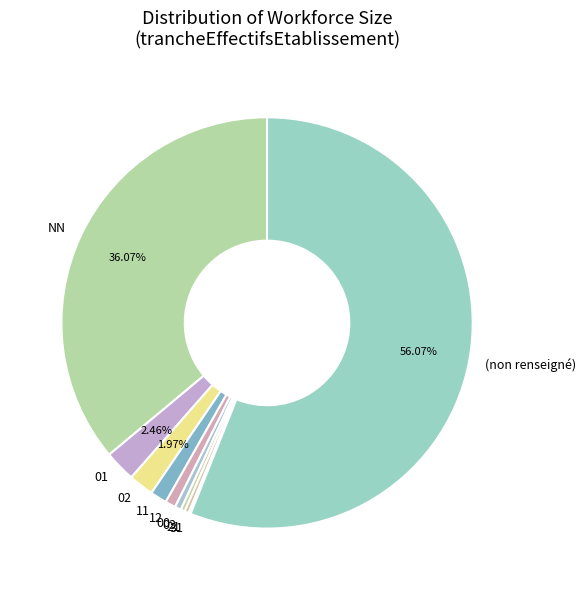

Is the sum of 00 and NN greater than half?

No